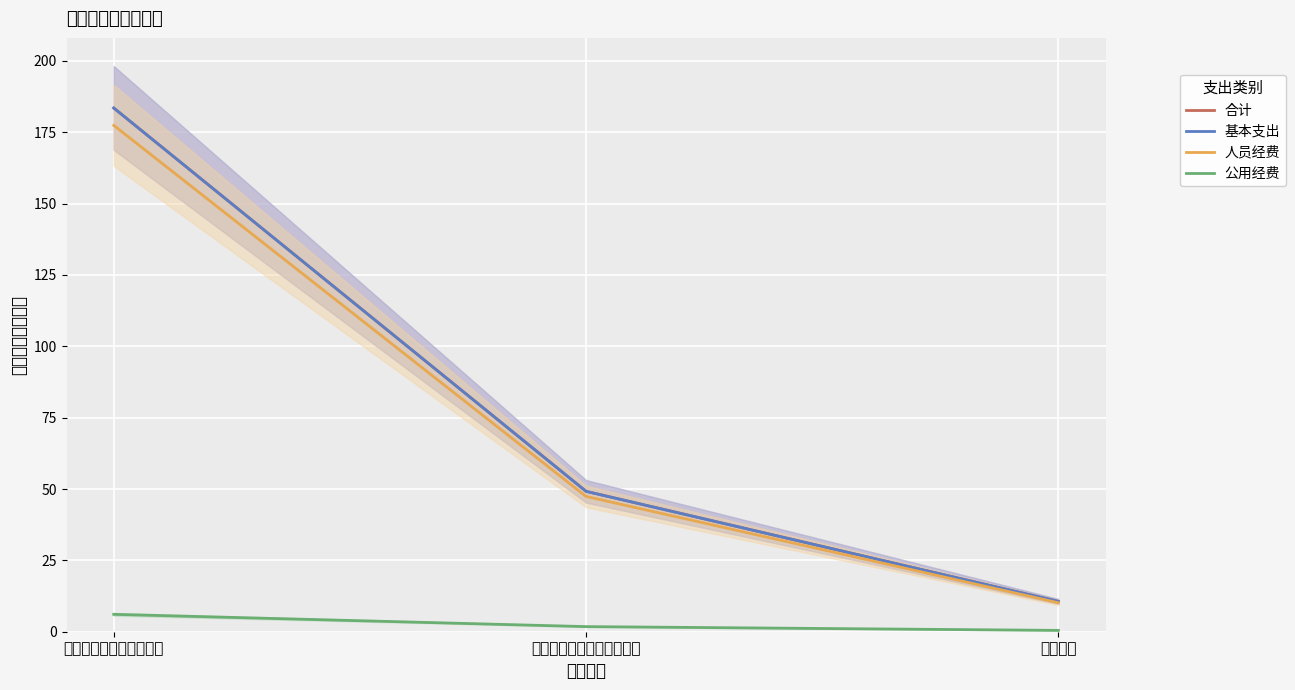

How many values in the 基本支出 series exceed 49?

2